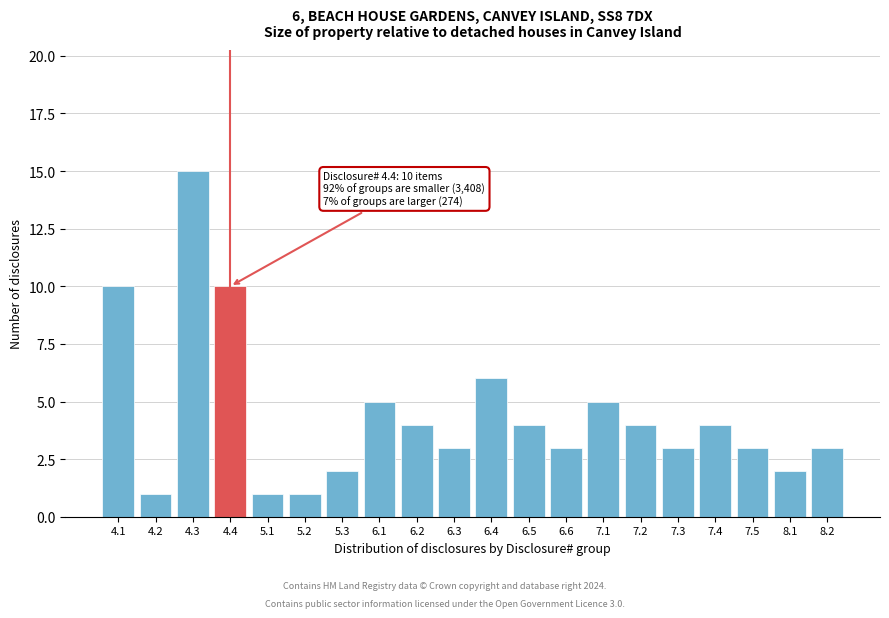

Reading left to right, what are all the values shown in this chart?

10	1	15	10	1	1	2	5	4	3	6	4	3	5	4	3	4	3	2	3